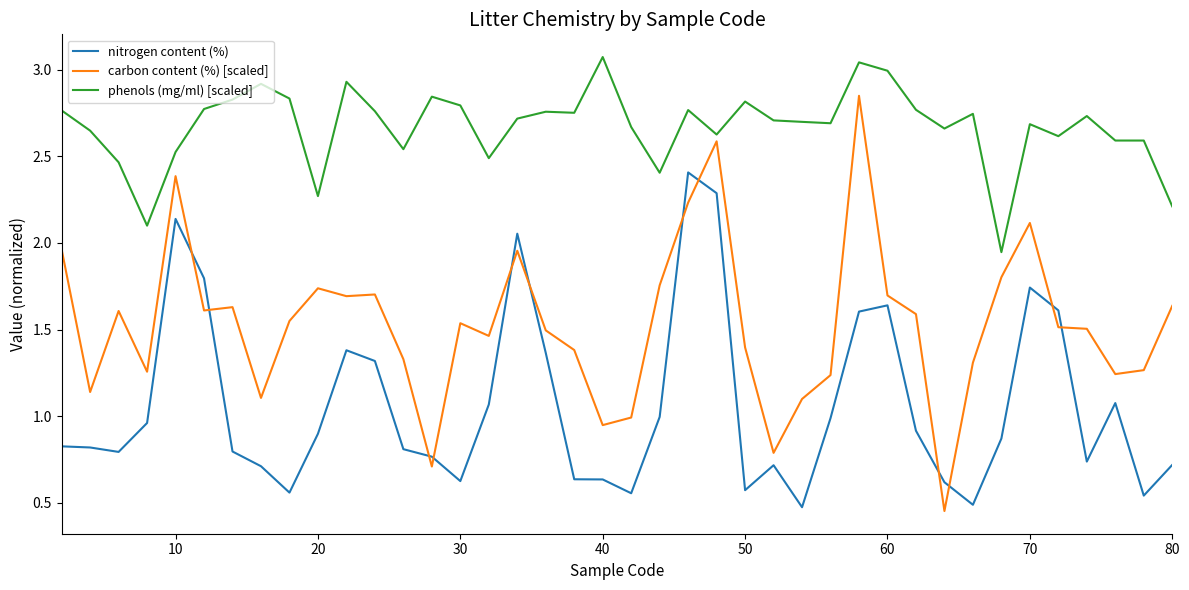

What is the difference between the maximum and minimum values in the carbon content (%) [scaled] series?

2.4